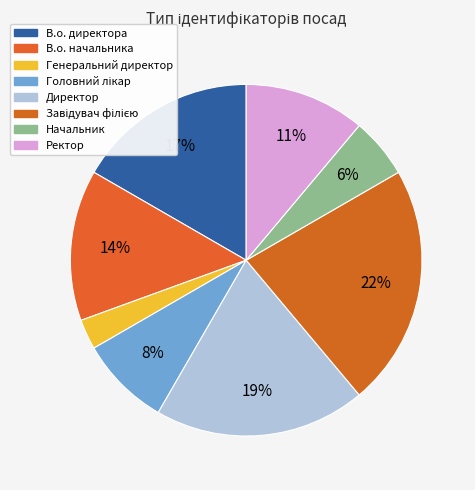

What percentage is the Генеральний директор slice, to the nearest percent?

3%